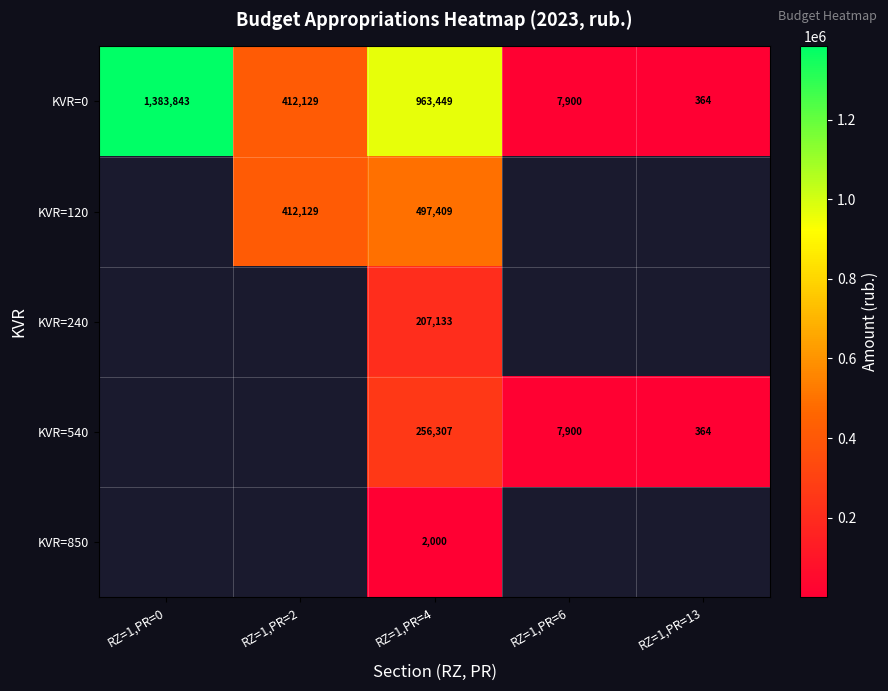

How many values in the KVR=0 series are below 412128?

2